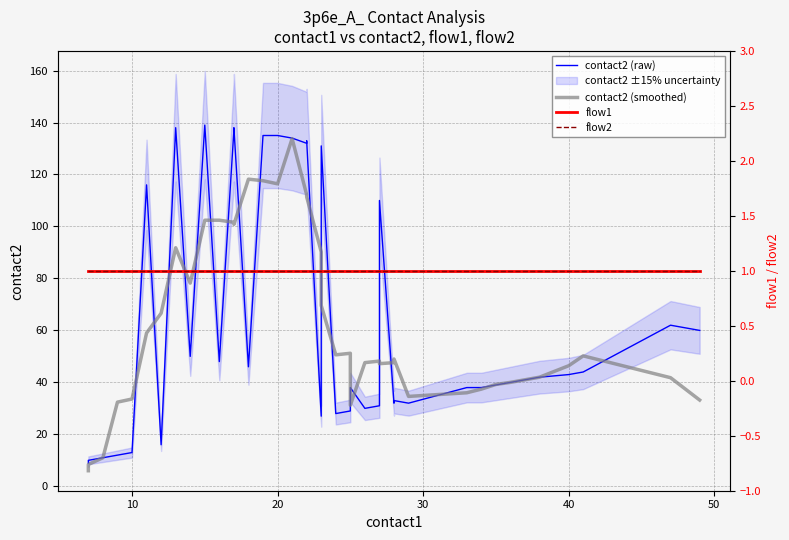

Reading left to right, extract all data points from this chart.

contact2 (raw): 9.0	10.0	11.0	12.0	13.0	116.0	16.0	138.0	50.0	139.0	48.0	137.0	138.0	46.0	135.0	135.0	134.0	132.0	133.0	27.0	131.0	28.0	29.0	38.0	30.0	31.0	110.0	32.0	33.0	32.0	38.0	38.0	39.0	40.0	41.0	42.0	43.0	44.0	62.0	60.0
contact2 (smoothed): 6.0	8.4	11.0	32.4	33.6	59.0	66.6	91.8	78.2	102.4	102.4	101.6	100.8	118.2	117.6	116.4	133.8	112.2	111.4	90.2	69.6	50.6	51.2	31.2	47.6	48.2	47.2	47.6	49.0	34.6	36.0	37.4	39.2	40.0	41.0	42.0	46.4	50.2	41.8	33.2
flow1: 1.0	1.0	1.0	1.0	1.0	1.0	1.0	1.0	1.0	1.0	1.0	1.0	1.0	1.0	1.0	1.0	1.0	1.0	1.0	1.0	1.0	1.0	1.0	1.0	1.0	1.0	1.0	1.0	1.0	1.0	1.0	1.0	1.0	1.0	1.0	1.0	1.0	1.0	1.0	1.0
flow2: 1.0	1.0	1.0	1.0	1.0	1.0	1.0	1.0	1.0	1.0	1.0	1.0	1.0	1.0	1.0	1.0	1.0	1.0	1.0	1.0	1.0	1.0	1.0	1.0	1.0	1.0	1.0	1.0	1.0	1.0	1.0	1.0	1.0	1.0	1.0	1.0	1.0	1.0	1.0	1.0